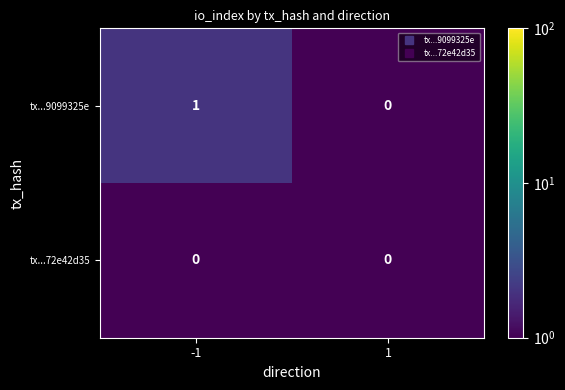

Is the value of tx...72e42d35 at -1 greater than the value of tx...9099325e at -1?

No